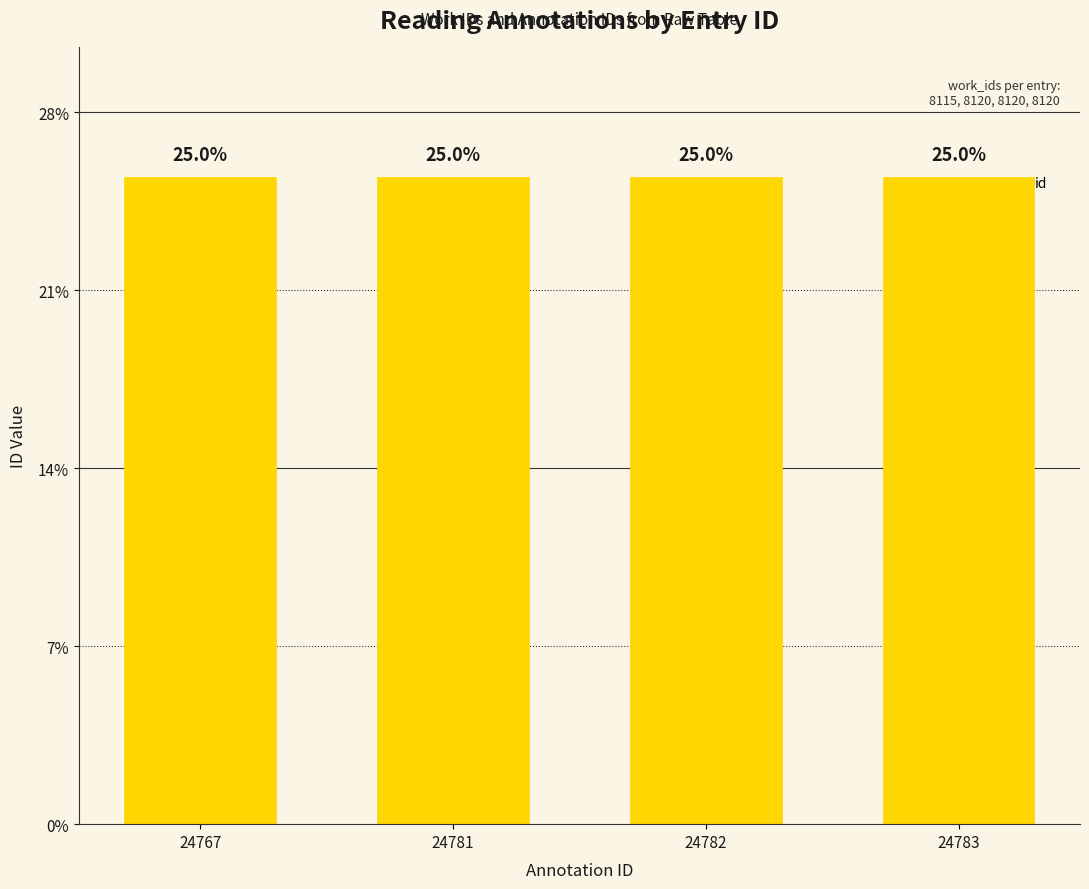

At which category does the chart reach its minimum across all series?

24767